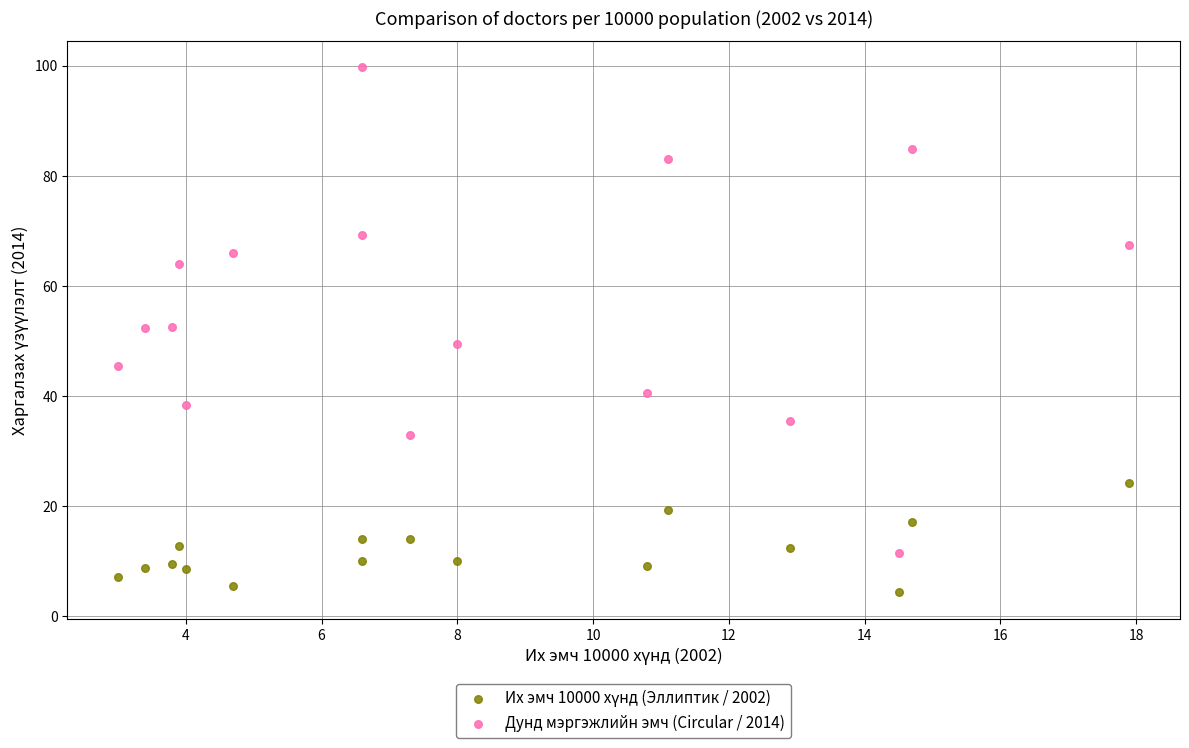

Which series contains the highest Y value?

Дунд мэргэжлийн эмч (Circular / 2014)